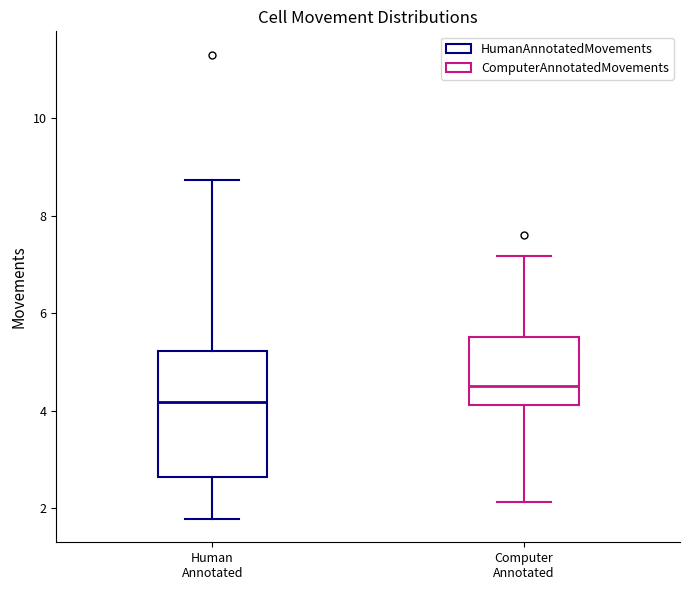

Reading left to right, transcribe this box plot: for each box, give where its median line is, the range the box spans, and where its two whiskers end, as read against the y-axis. The values are not printed on the chart, so give them approximately, as read against the axis.

Human Annotated: median 4.2, box 2.6 to 5.2, whiskers 1.8 to 8.8
Computer Annotated: median 4.6, box 4.2 to 5.6, whiskers 2.2 to 7.2